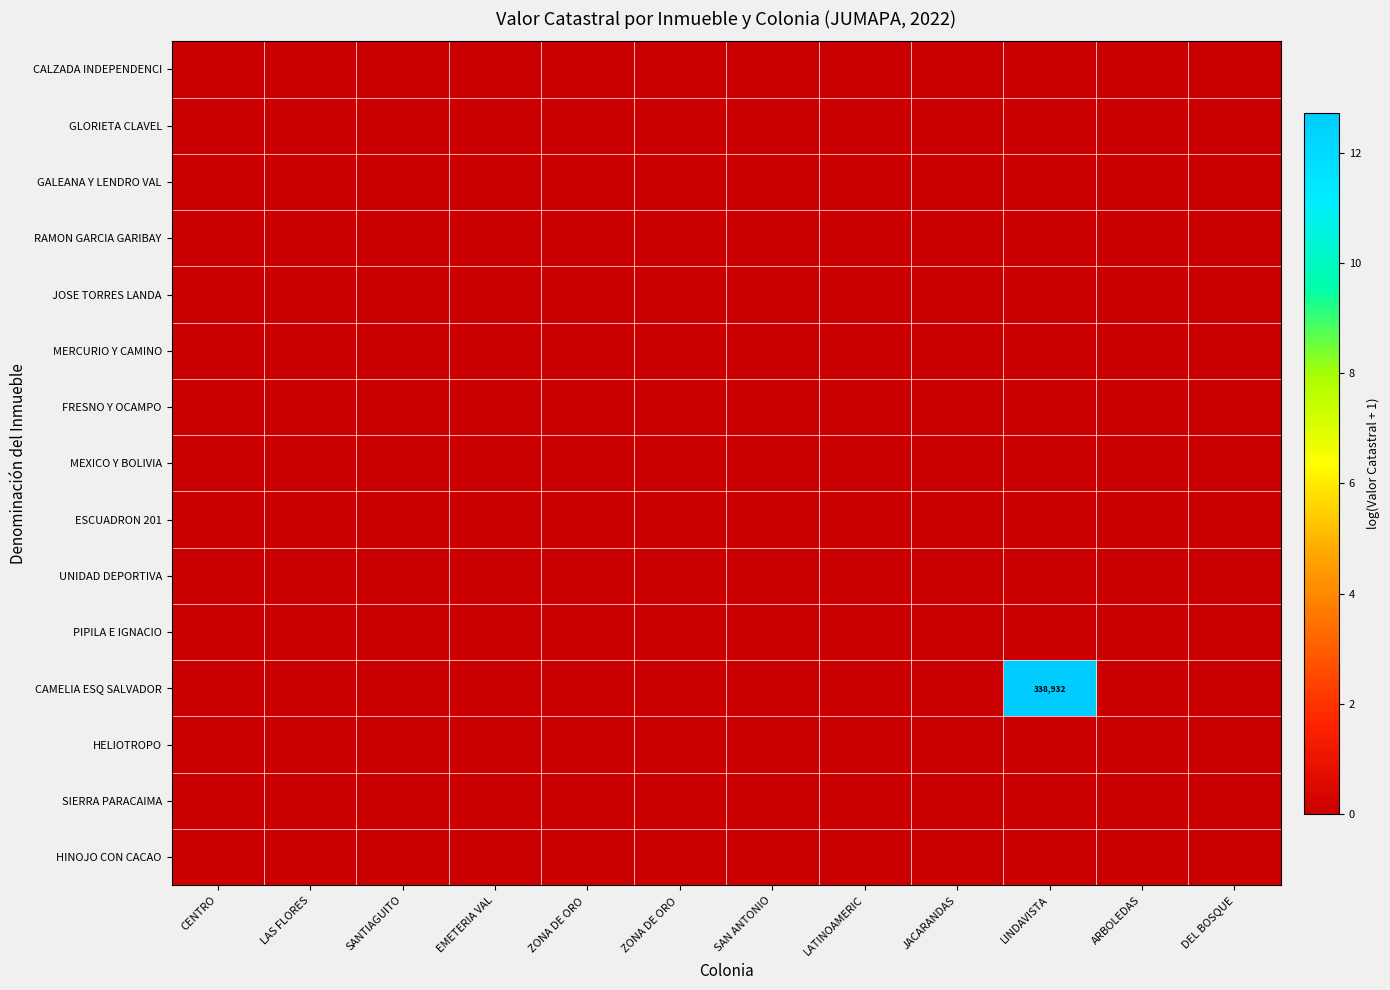

Which series has the widest spread of values?

CAMELIA ESQ SALVADOR